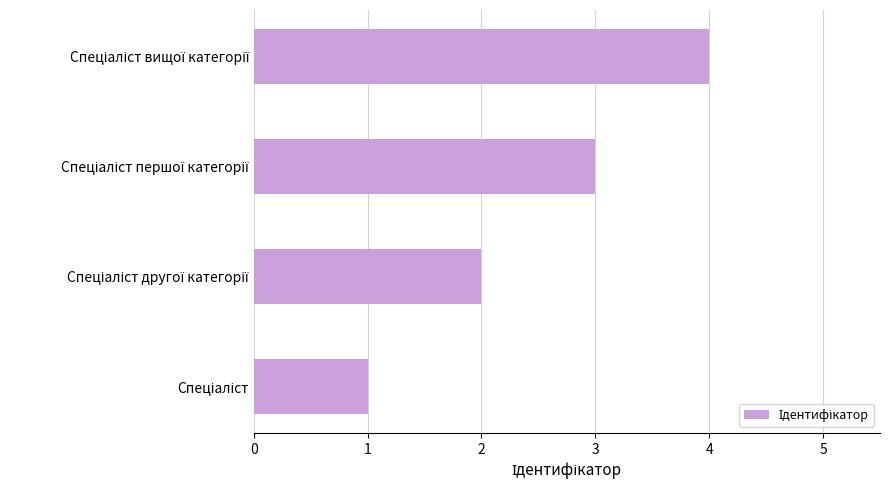

What is the difference between the maximum and minimum values?

3